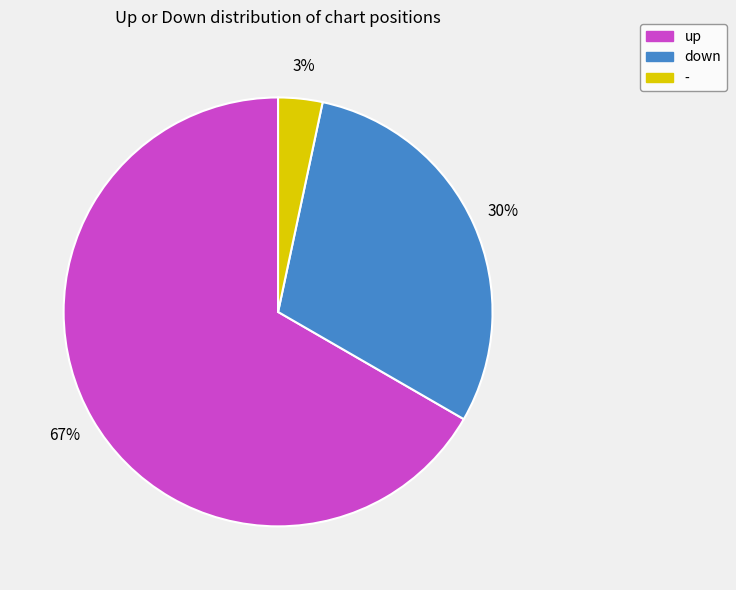

Do up and down together represent more than half of the pie?

Yes